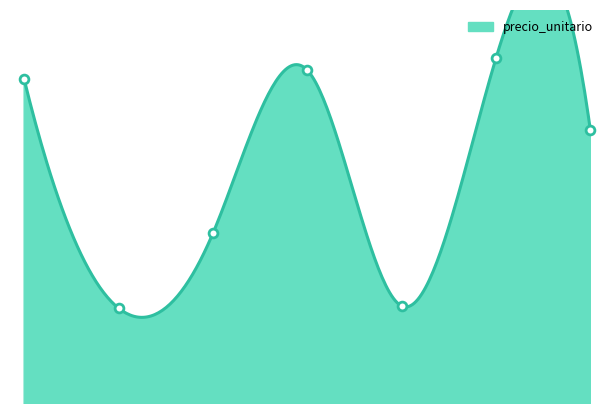

Which has a higher value, 6 or 5?

6